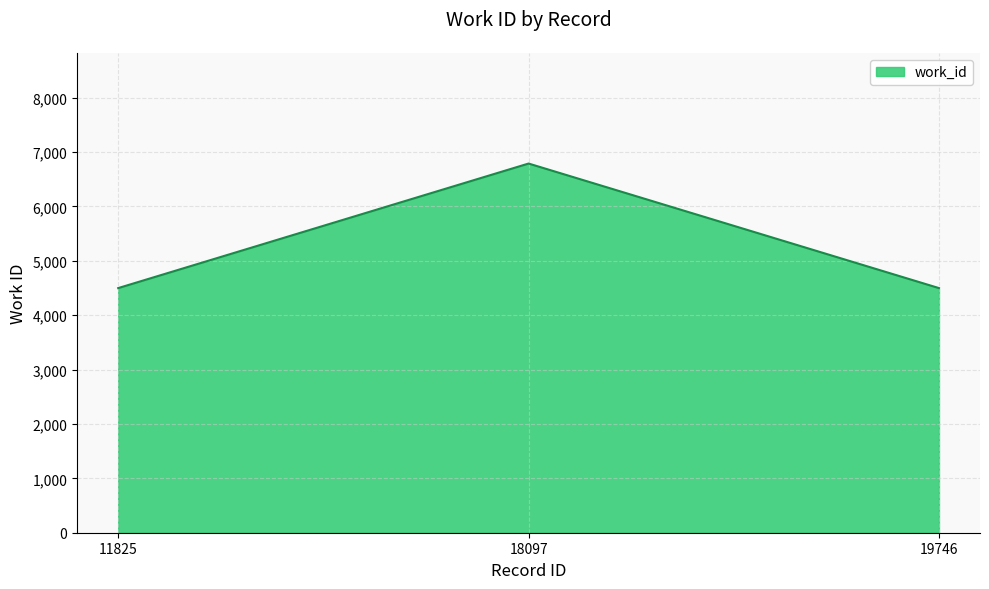

The value at 19746 is 4498. True or false?

True